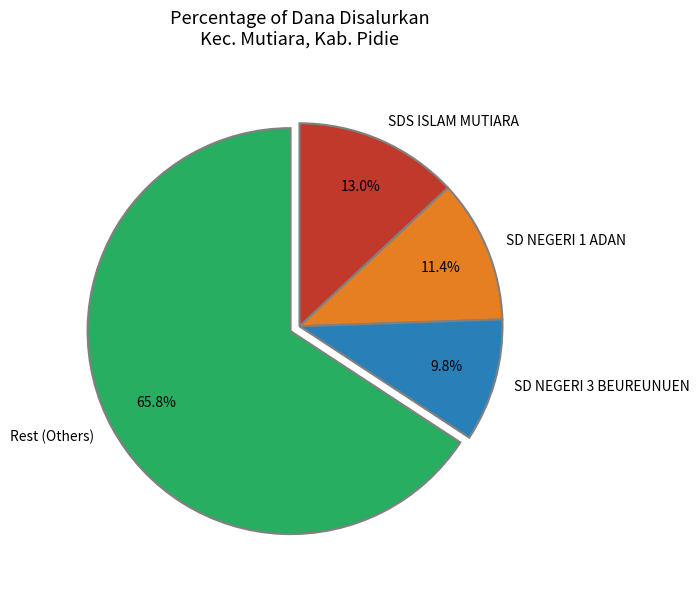

Is there a majority slice in this chart?

Yes